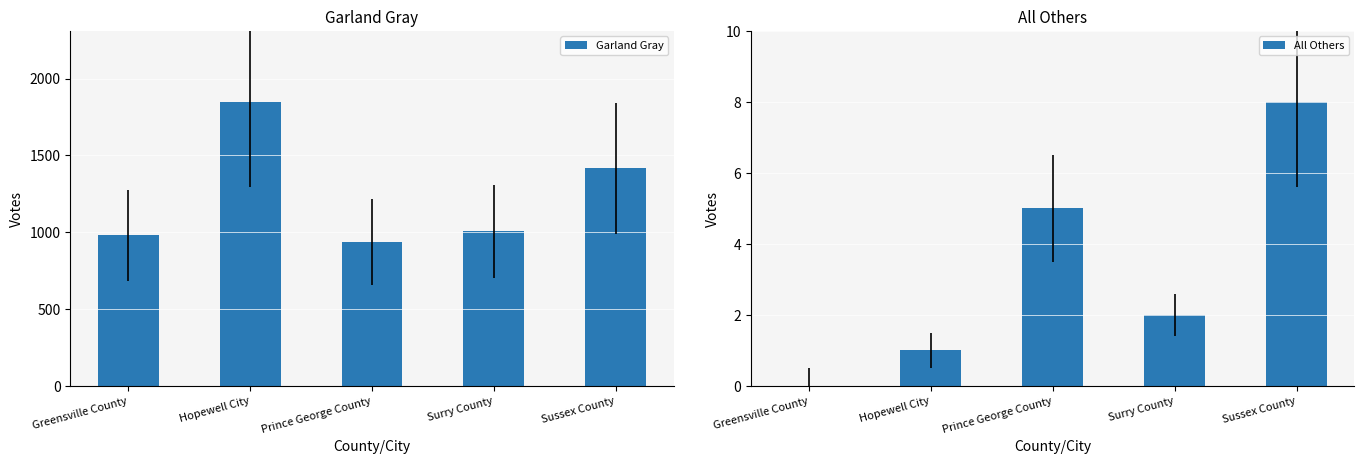

What are all the series names shown in the legend?

Garland Gray, All Others